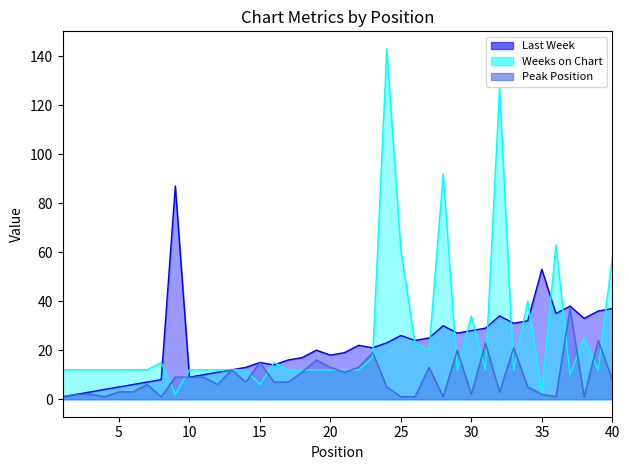

At which label does Weeks on Chart reach its peak?

24